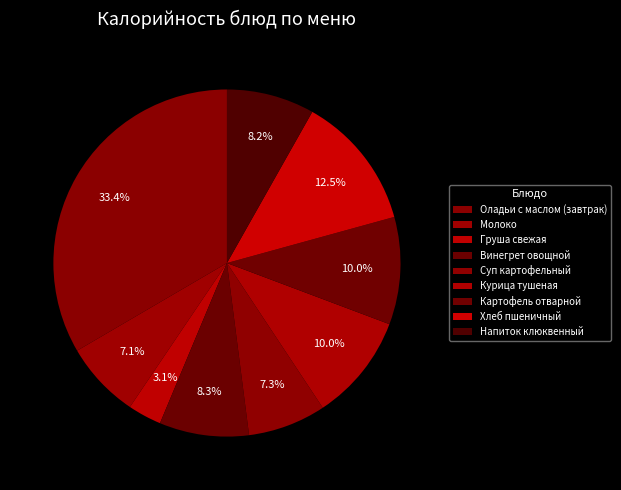

To the nearest percent, what is the average slice percentage?

11%